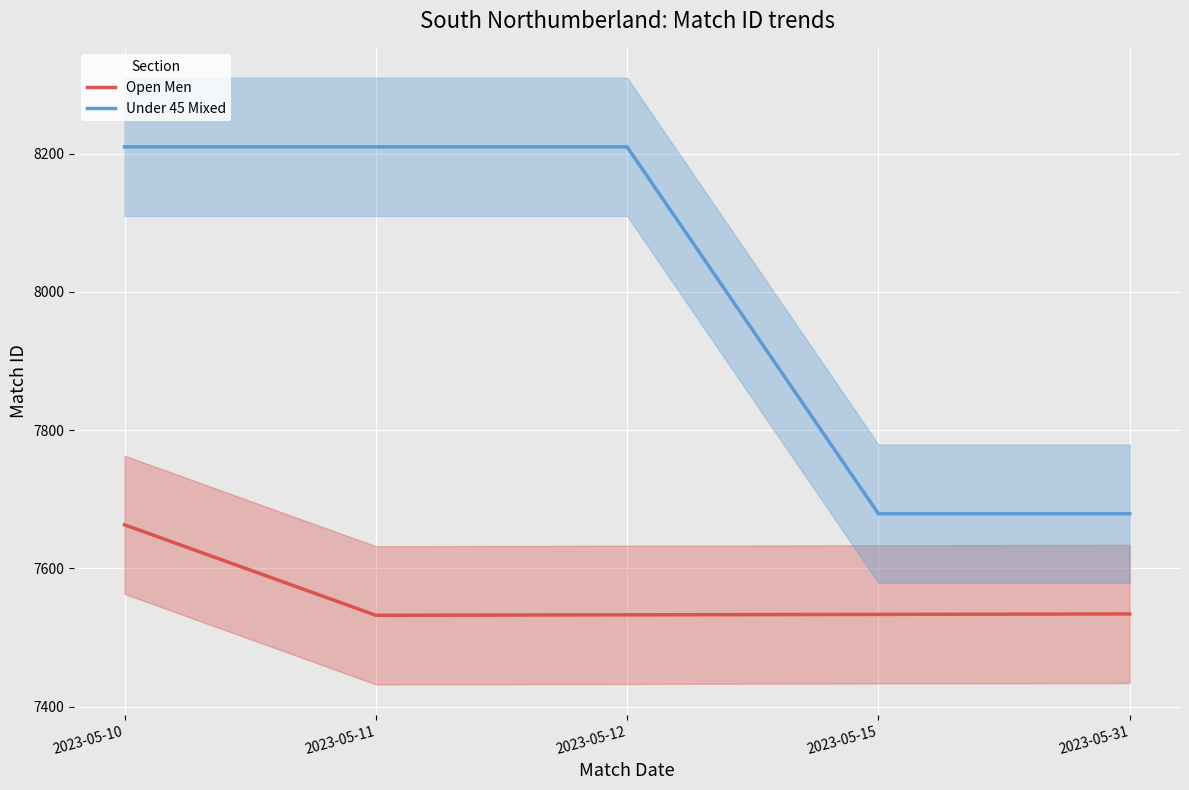

What is the difference between the maximum and second lowest values in the Under 45 Mixed series?

531.0